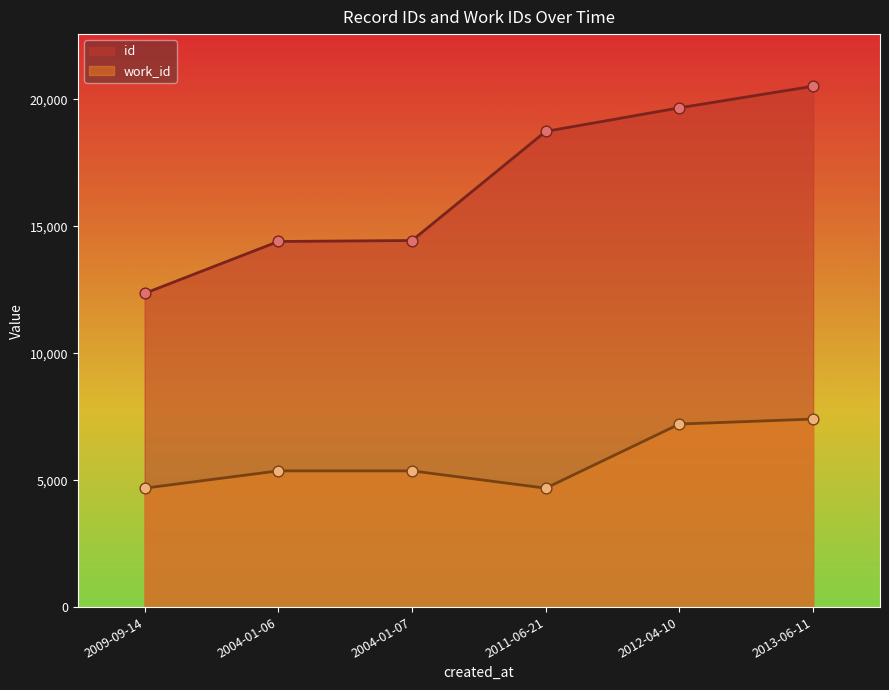

Is the value of id at 2004-01-07 greater than the value of work_id at 2012-04-10?

Yes